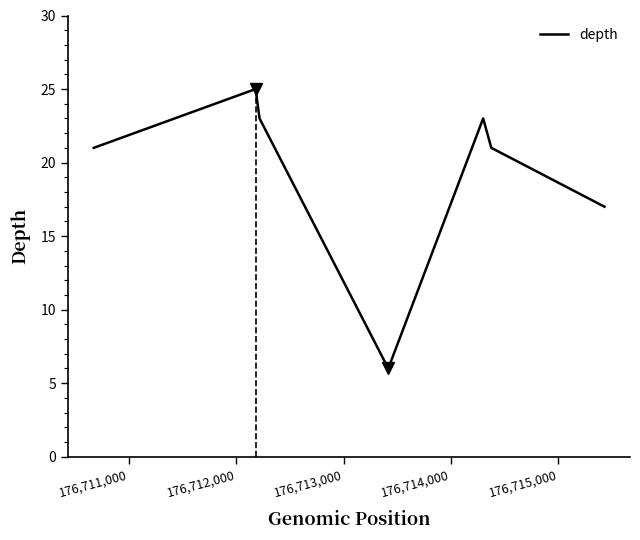

What is the minimum value shown in the chart?

6